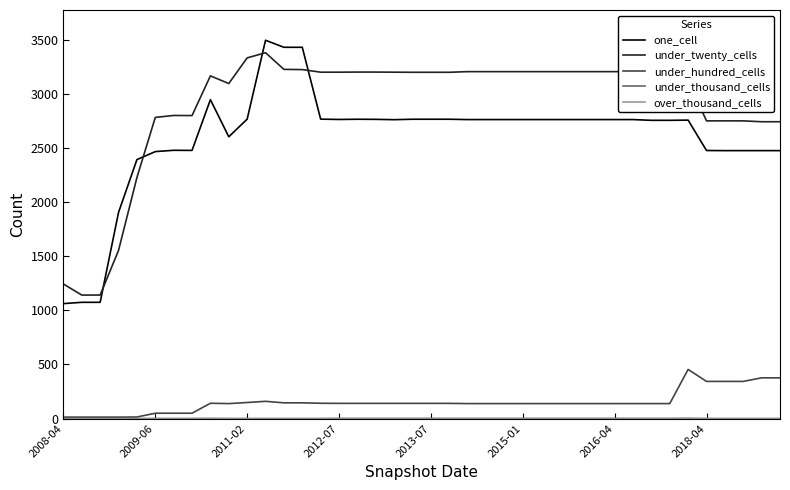

What is the highest value of the one_cell series?

3496